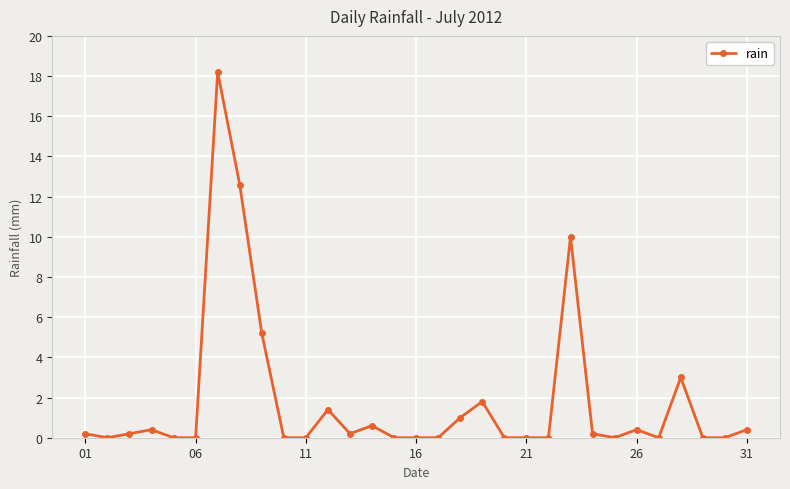

What is the value of the 26th point from the left?

0.4